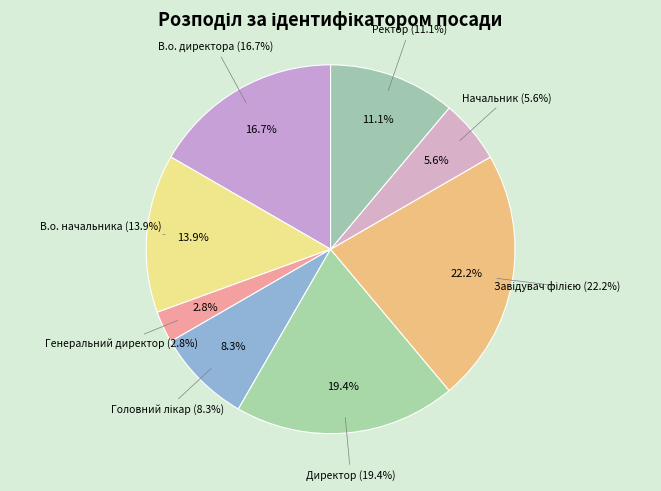

Which has a higher value, В.о. начальника or Головний лікар?

В.о. начальника